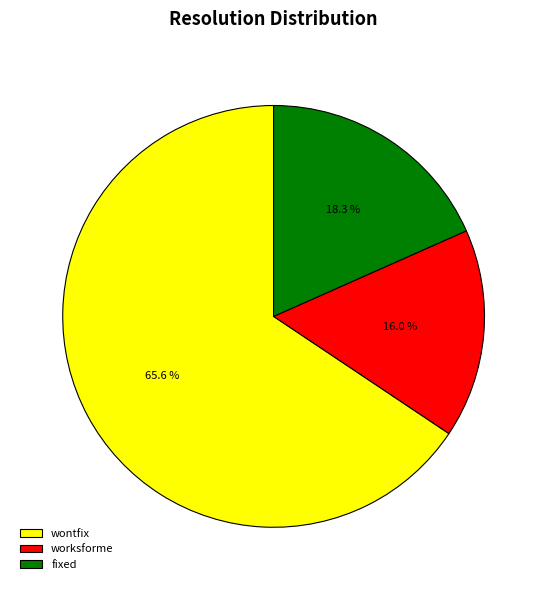

What is the smallest slice in the pie chart?

worksforme